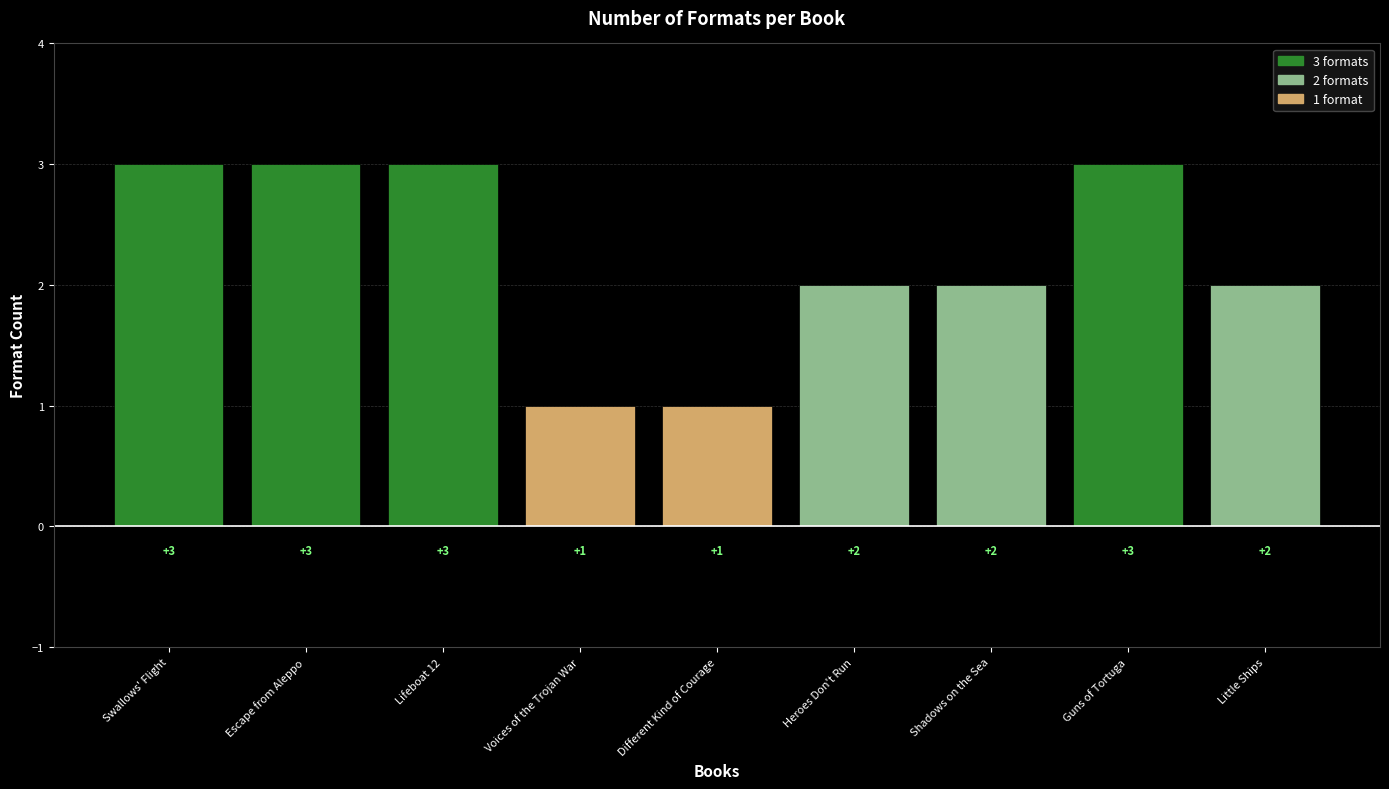

Reading left to right, list all the values displayed in this chart.

Swallows' Flight=3	Escape from Aleppo=3	Lifeboat 12=3	Voices of the Trojan War=1	Different Kind of Courage=1	Heroes Don't Run=2	Shadows on the Sea=2	Guns of Tortuga=3	Little Ships=2